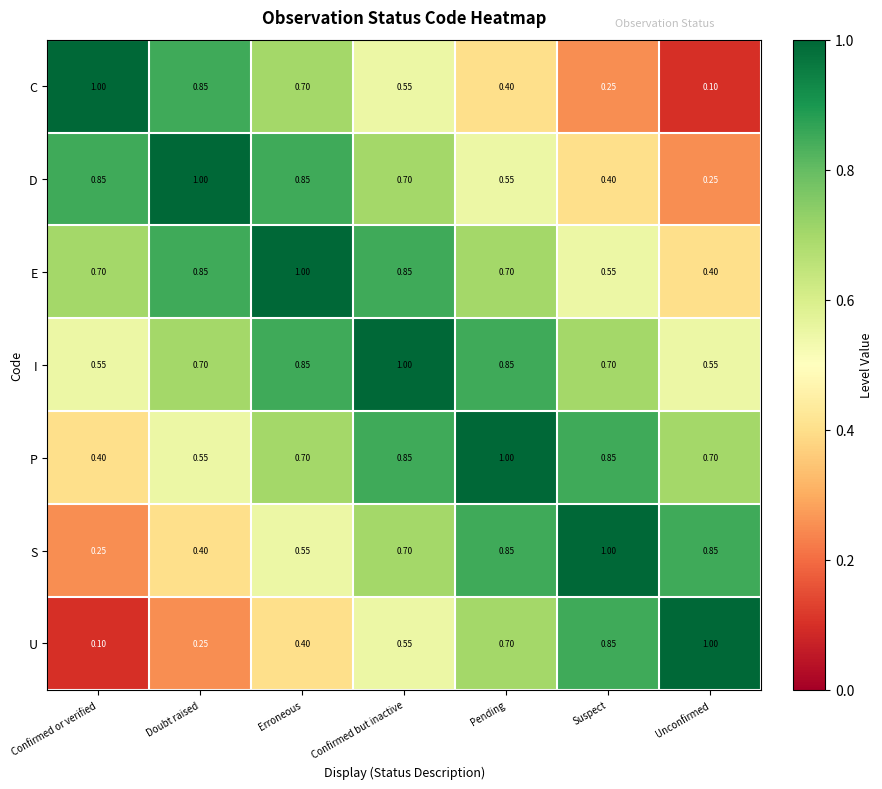

List the labels in order of C value, largest first.

Confirmed or verified, Doubt raised, Erroneous, Confirmed but inactive, Pending, Suspect, Unconfirmed